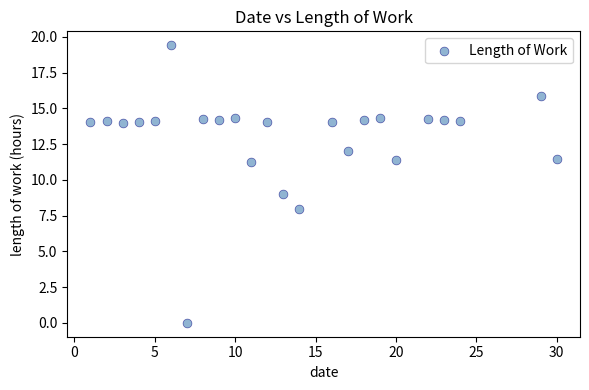

What is the range of X values (max minus min)?

29.0